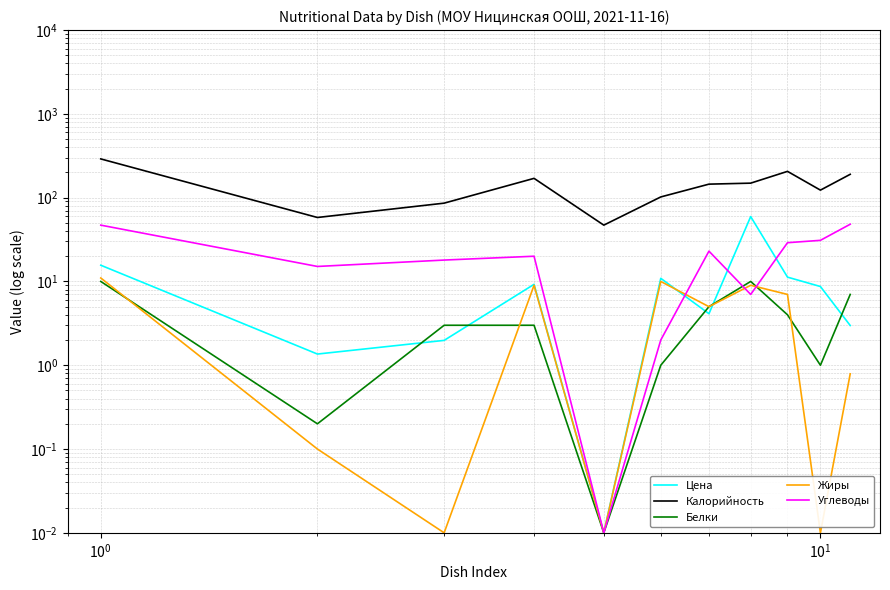

What are all the series names shown in the legend?

Цена, Калорийность, Белки, Жиры, Углеводы